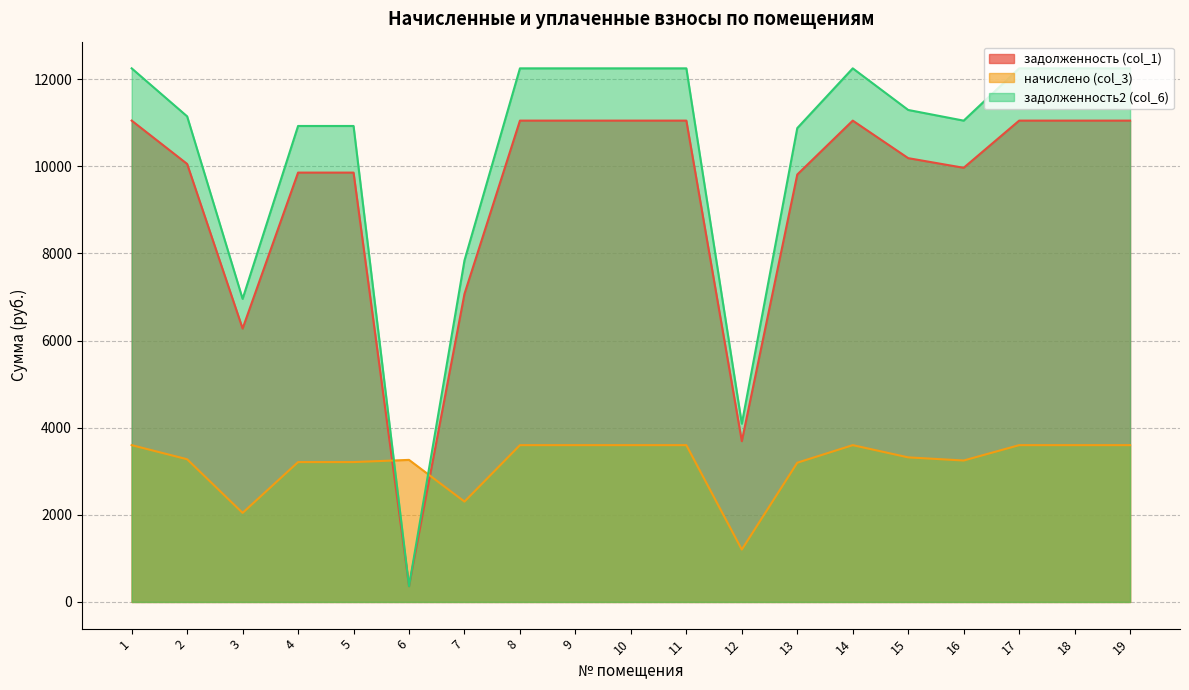

True or false: начислено (col_3) has more than 1 interior local peaks.

True